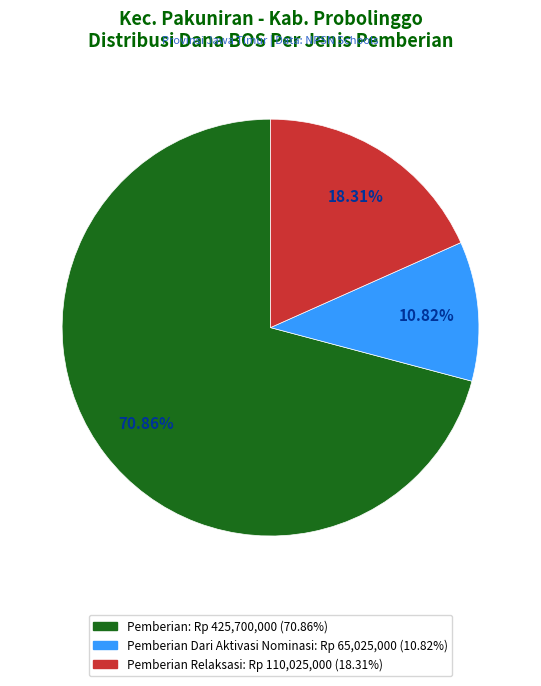

Is there any slice that represents more than half of the pie?

Yes